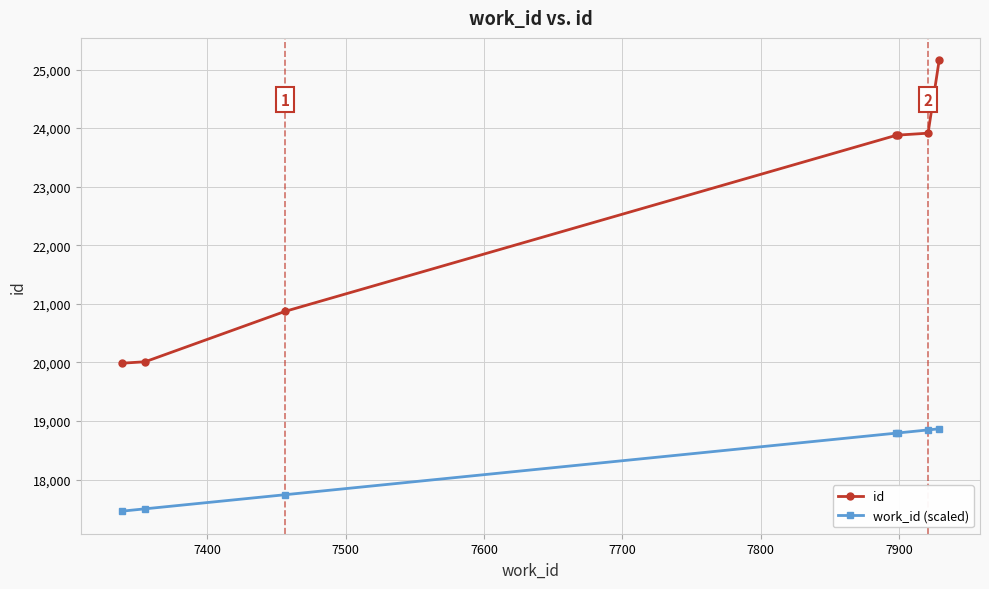

What is the lowest value of the work_id (scaled) series?

17460.0